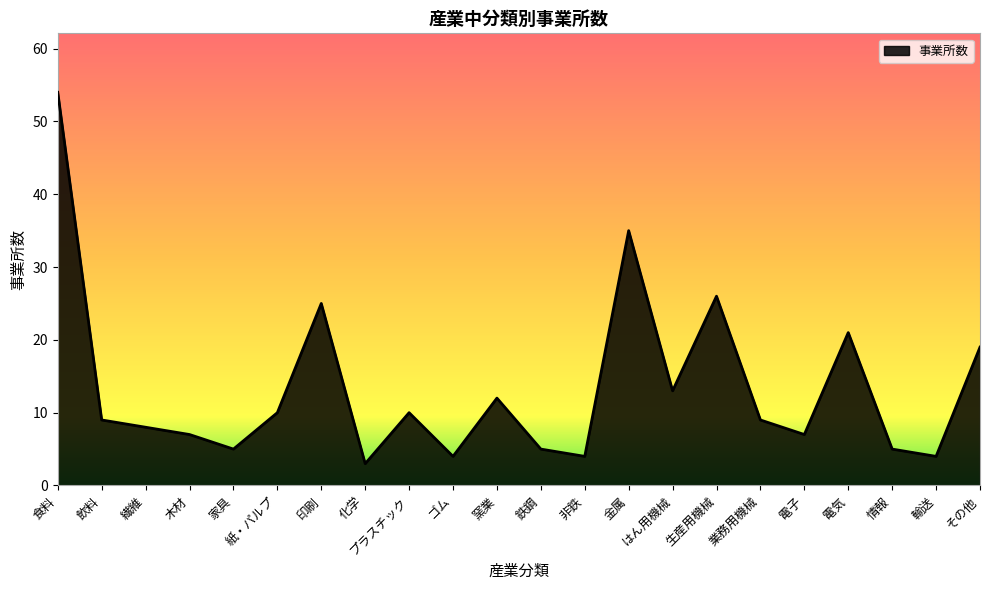

How many lines are shown in the chart?

1